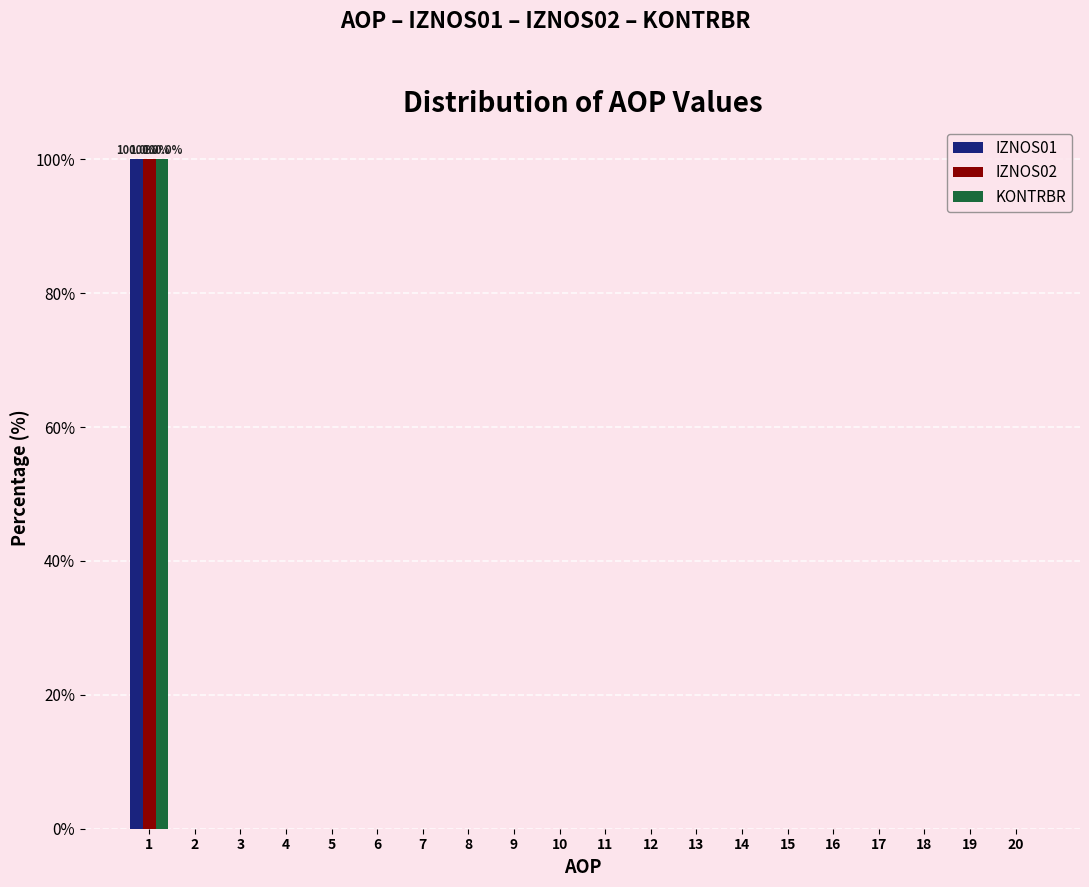

True or false: KONTRBR has a value of 54 at 8.

False